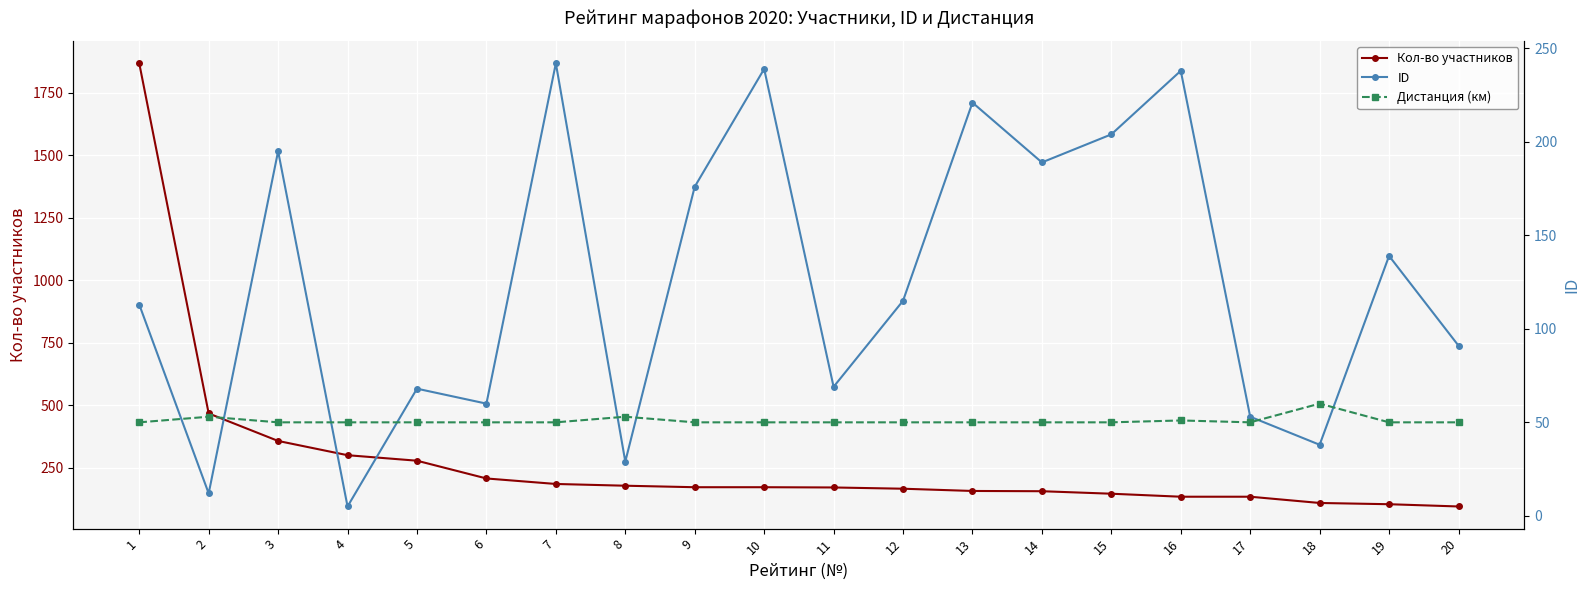

Is this an area chart (filled region under the line)?

No